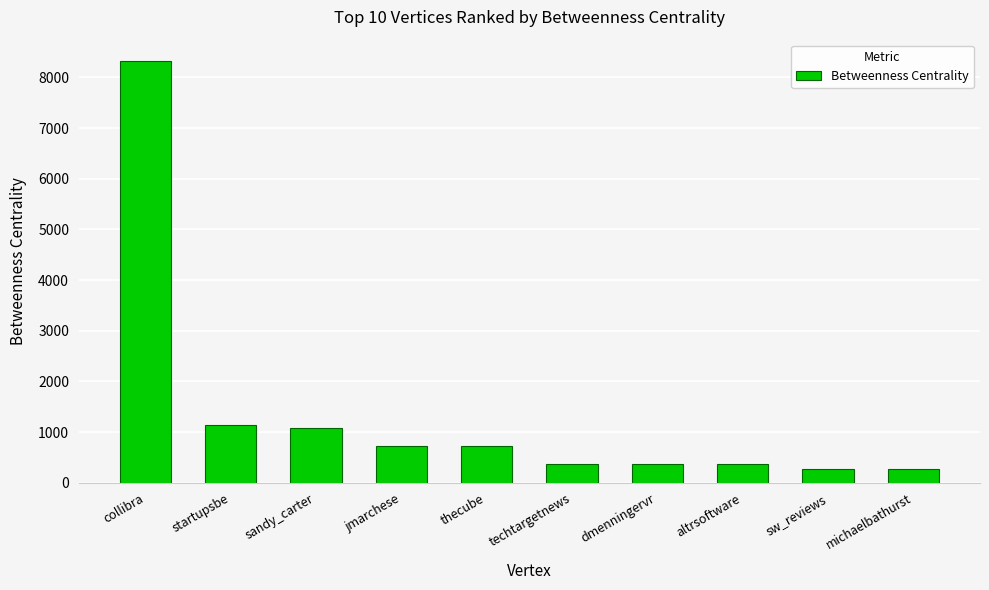

The value at jmarchese is 732.0. True or false?

True